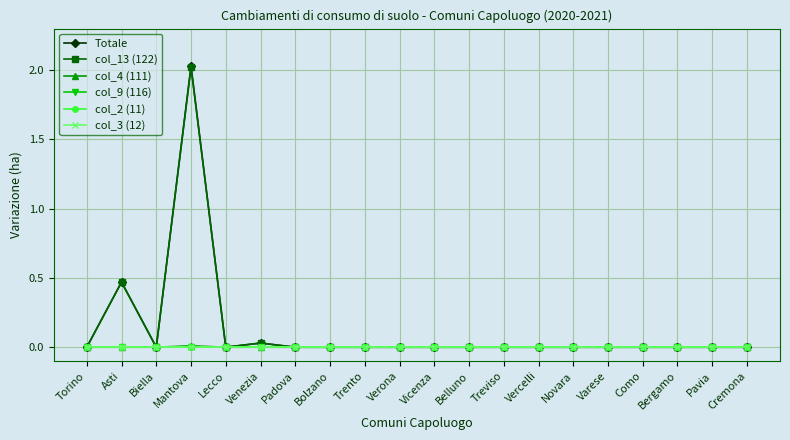

True or false: col_2 (11) and col_13 (122) intersect in this chart.

False